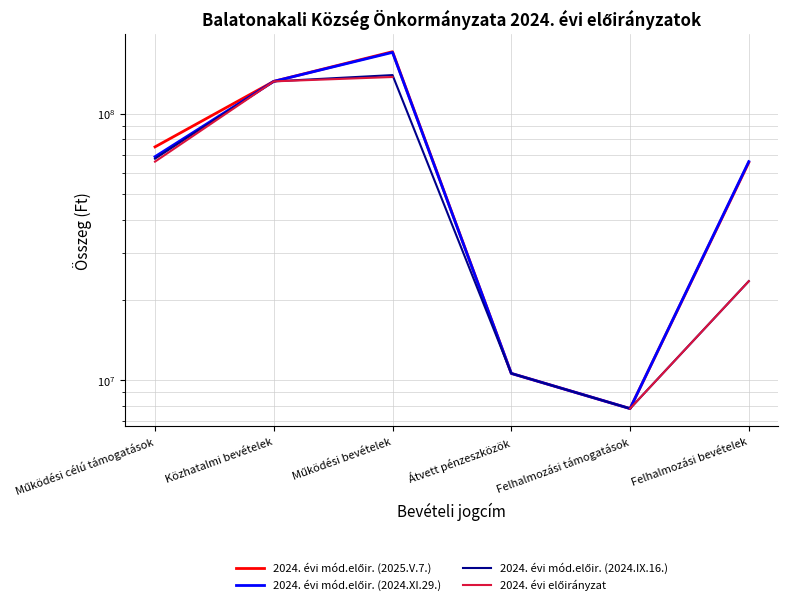

What is the spread (max minus min) of values at Működési célú támogatások?

8959376.0